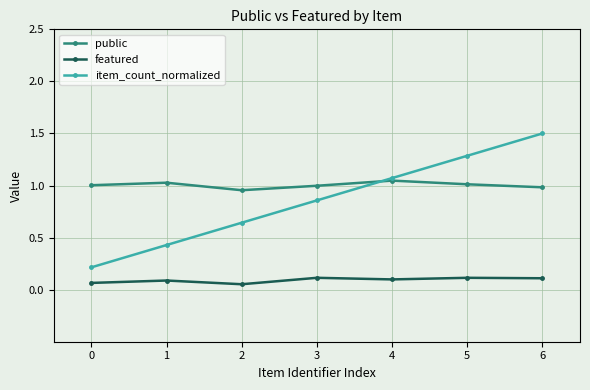

Which category has the lowest value in the featured series?

2